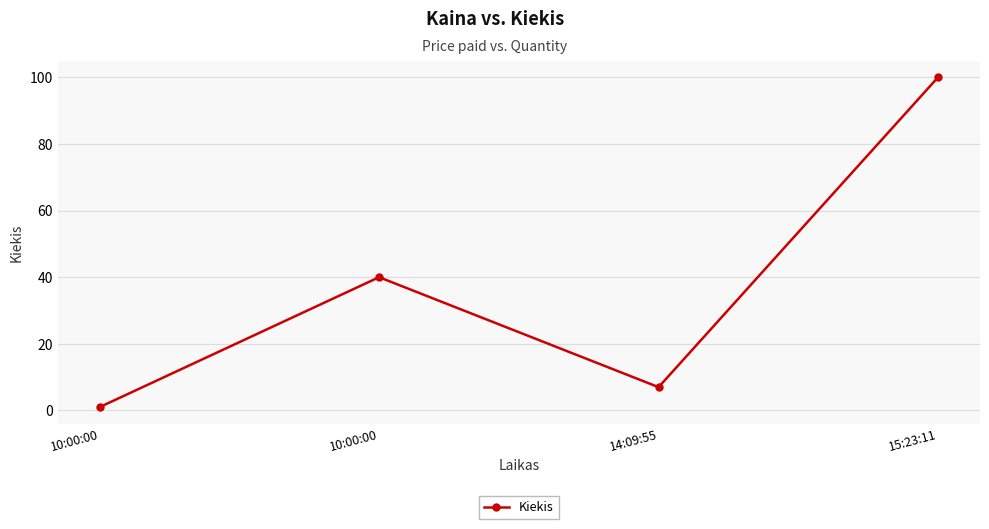

The value at 10:00:00 is 40. True or false?

True